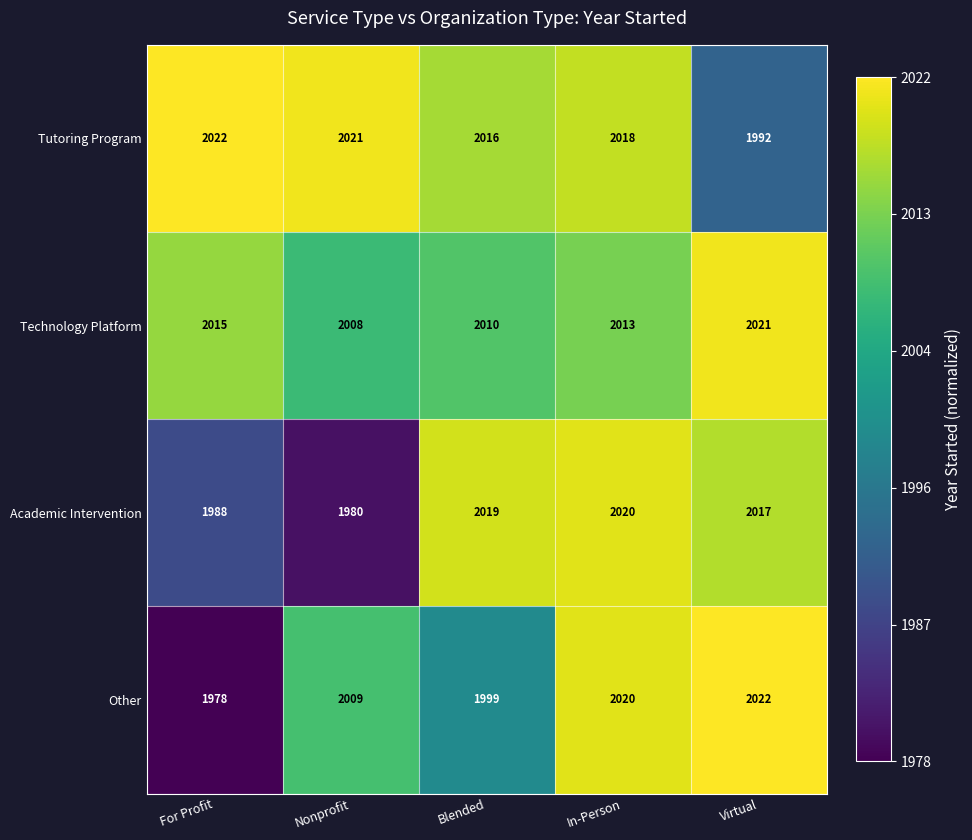

Reading left to right, transcribe all the data shown in this chart.

Tutoring Program: For Profit=2022	Nonprofit=2021	Blended=2016	In-Person=2018	Virtual=1992
Technology Platform: For Profit=2015	Nonprofit=2008	Blended=2010	In-Person=2013	Virtual=2021
Academic Intervention: For Profit=1988	Nonprofit=1980	Blended=2019	In-Person=2020	Virtual=2017
Other: For Profit=1978	Nonprofit=2009	Blended=1999	In-Person=2020	Virtual=2022